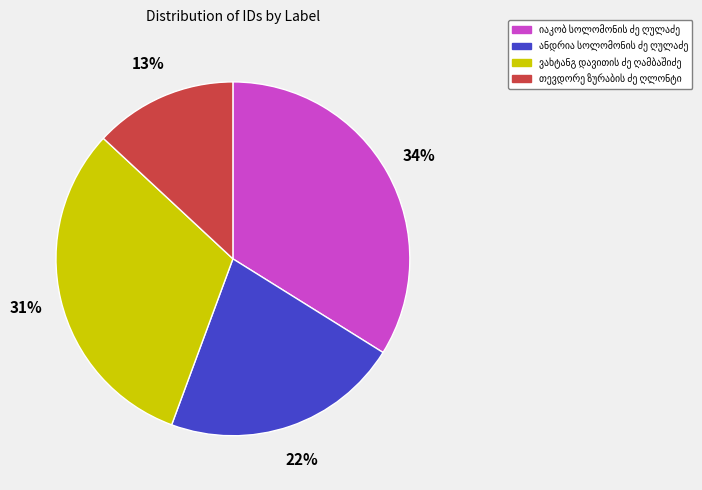

How many slices are in this pie chart?

4